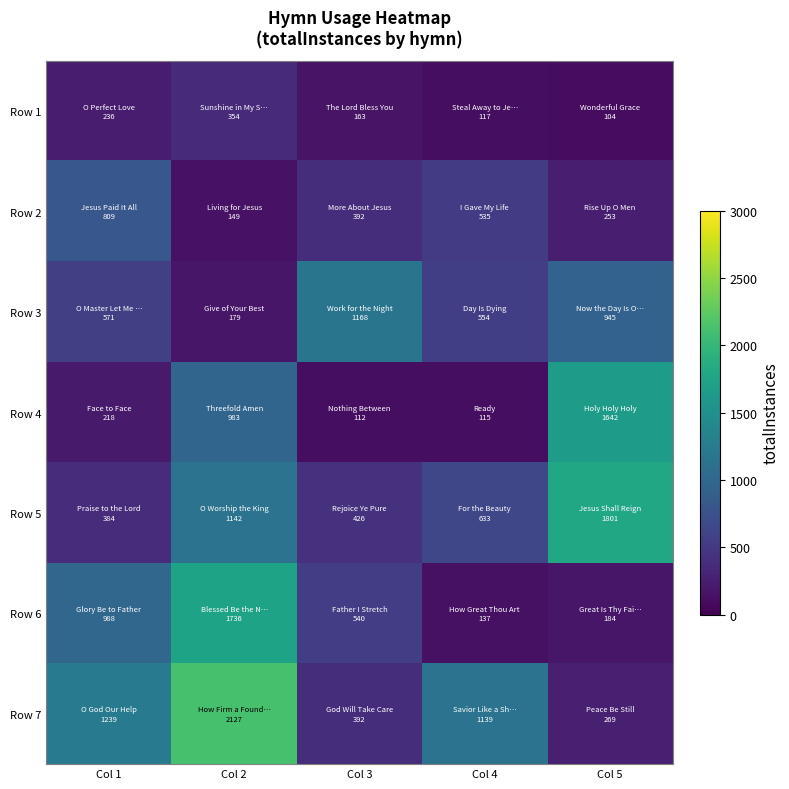

Between Col 3 and Col 2, which is larger?

Col 2